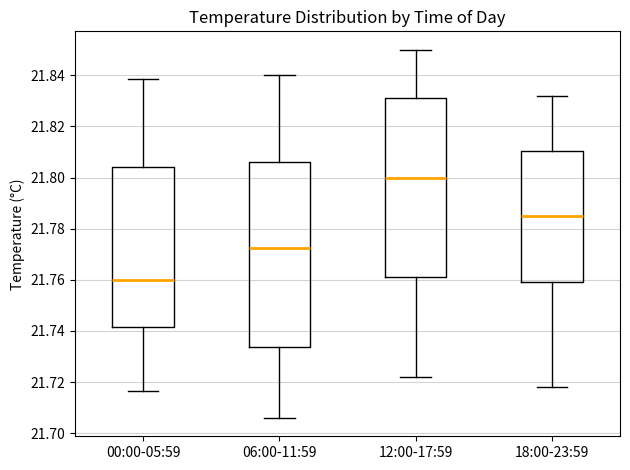

Comparing the boxes themselves (not the whiskers), which one is the tallest?

06:00-11:59